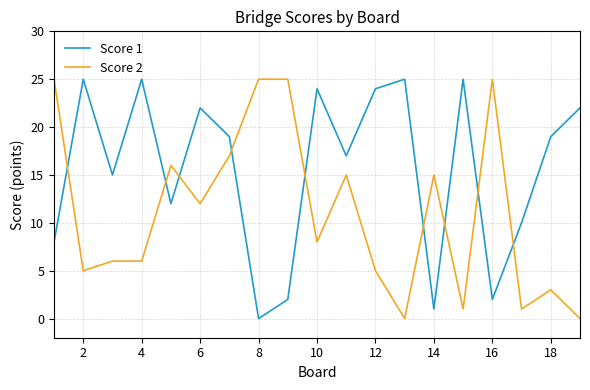

What is the maximum value shown in the chart?

25